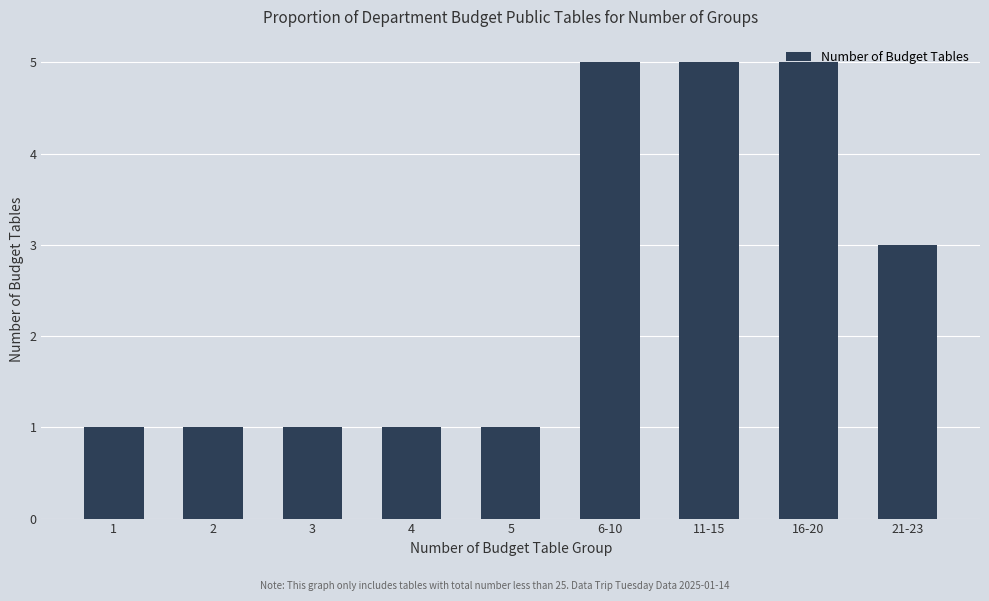

How many categories are shown in the chart?

9